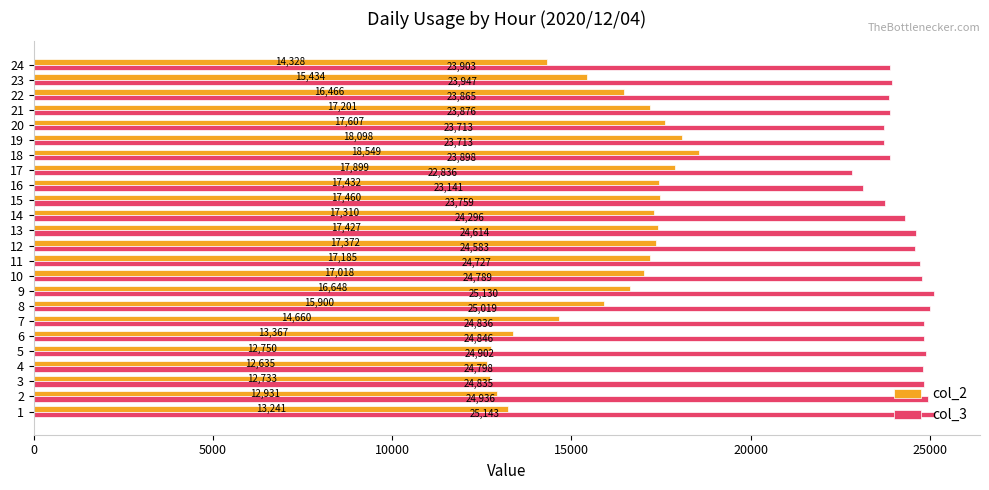

What is the lowest value of the col_2 series?

12635